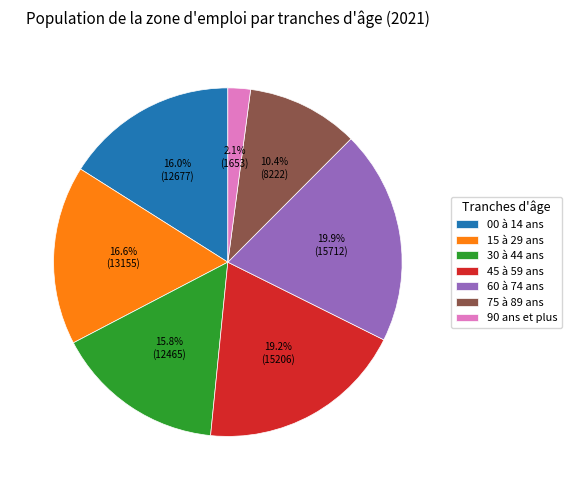

Count the number of slices in the pie.

7